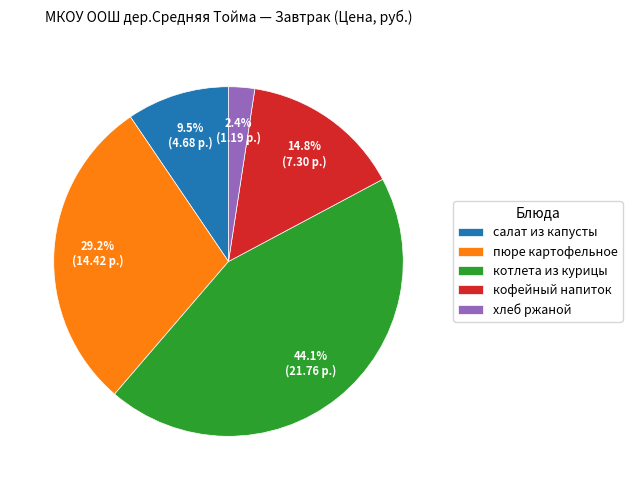

How many slices are in this pie chart?

5